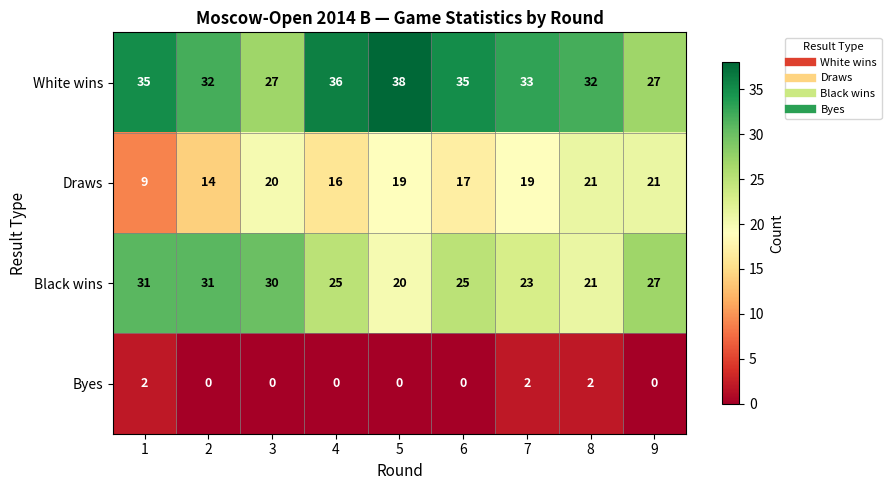

Between 5 and 7, which series saw the biggest shift?

White wins